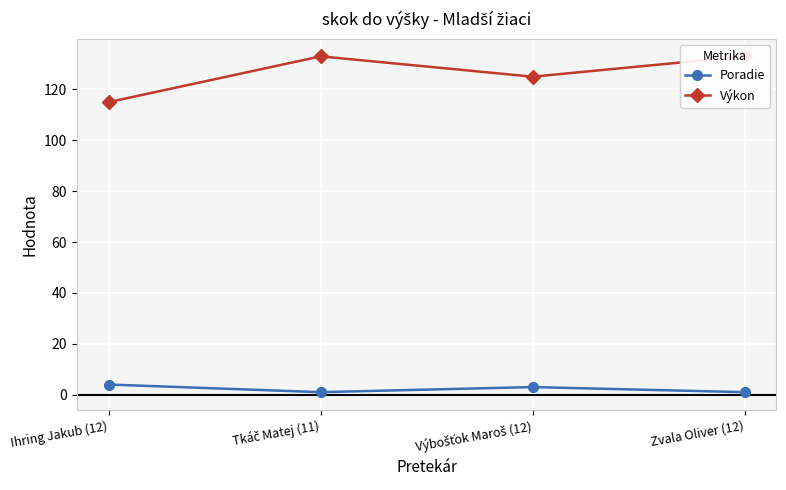

How many distinct data groups are displayed?

2